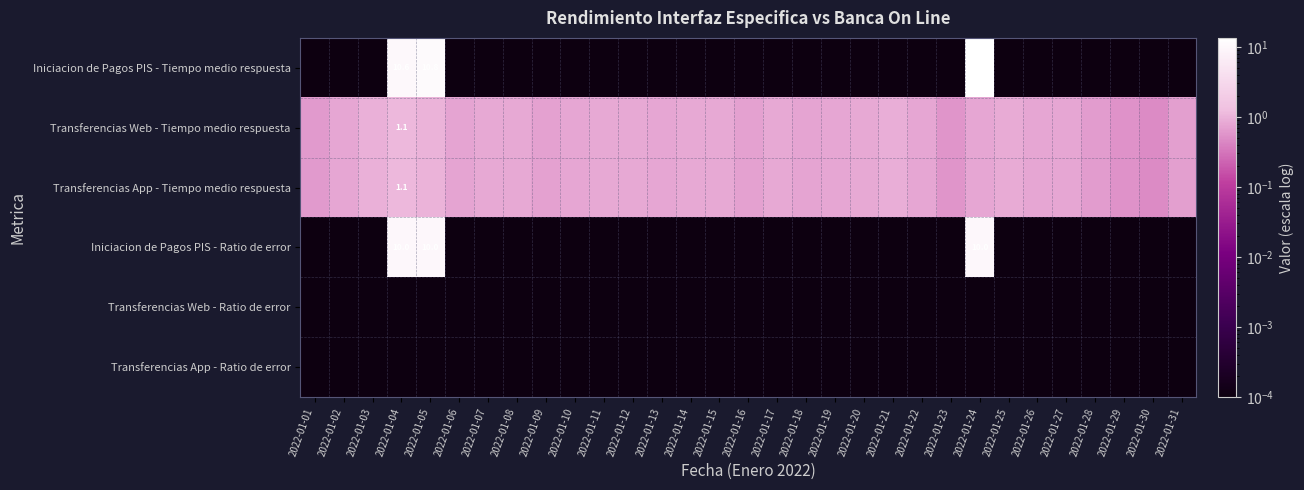

Is the value of Iniciacion de Pagos PIS - Ratio de error at 2022-01-27 greater than the value of Transferencias App - Tiempo medio respuesta at 2022-01-19?

No